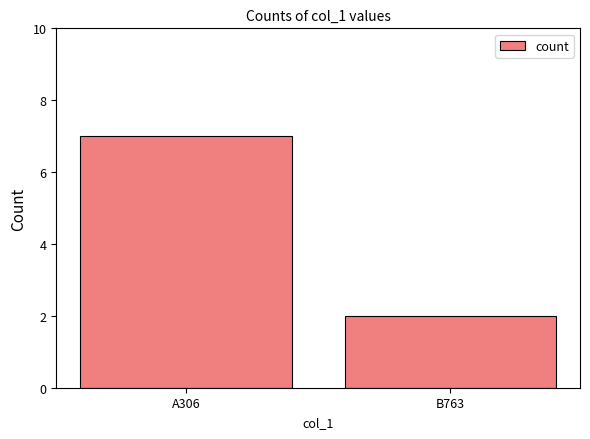

What is the label of the 2nd bar from the left?

B763